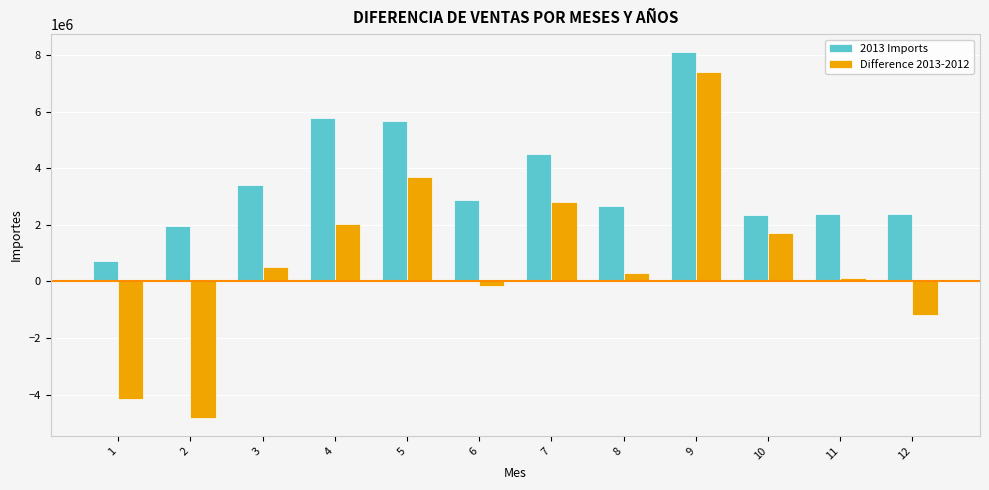

What are all the series names shown in the legend?

2013 Imports, Difference 2013-2012